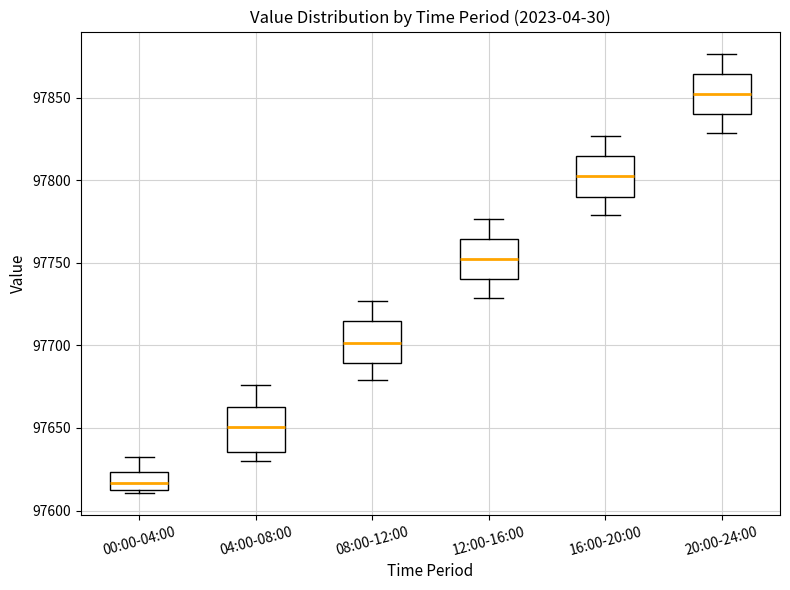

Which box has the lowest median line?

00:00-04:00